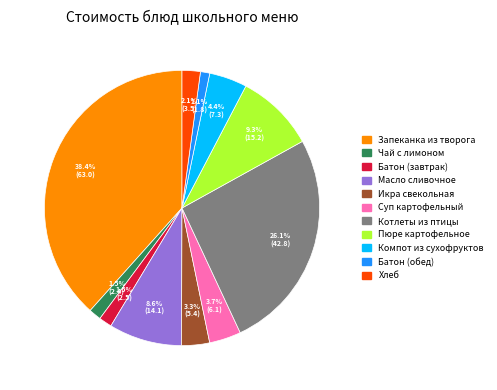

Is there a majority slice in this chart?

No